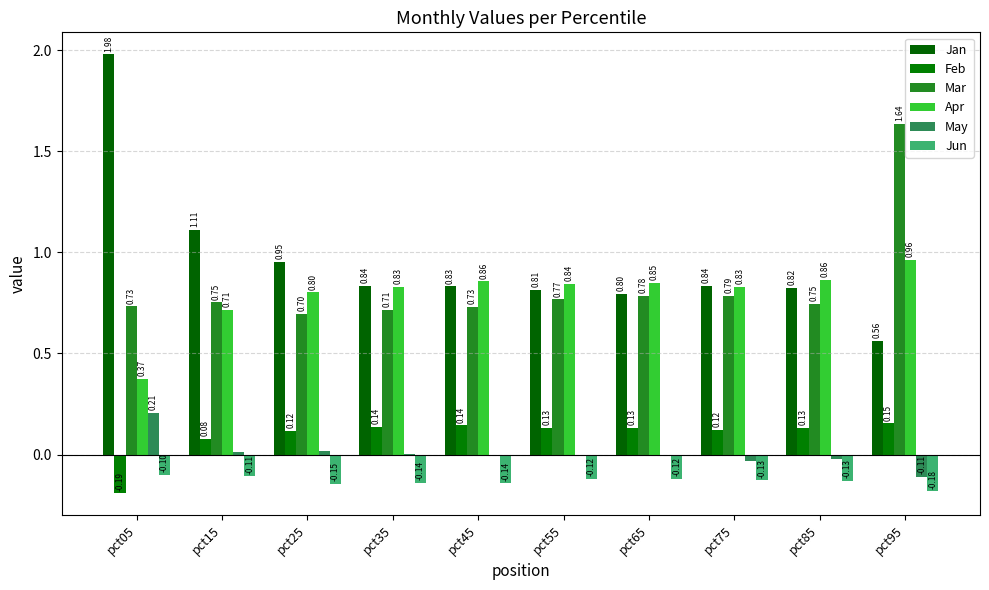

Count the number of data series in this chart.

6